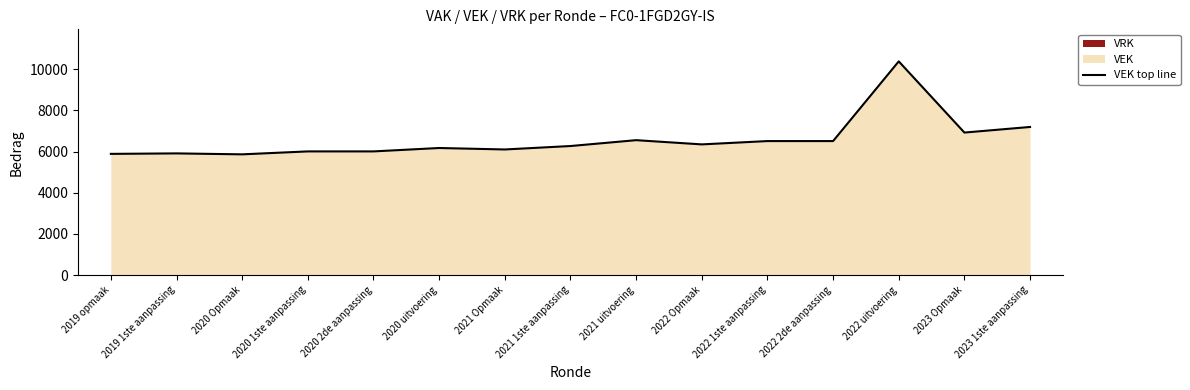

True or false: the data shows 12335 at 2023 1ste aanpassing.

False